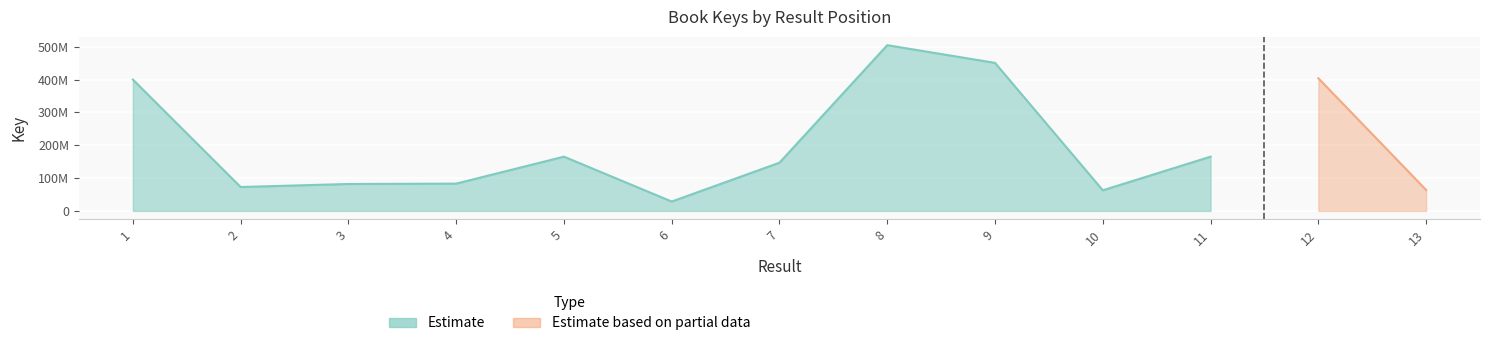

Between 9 and 5, which is larger?

9